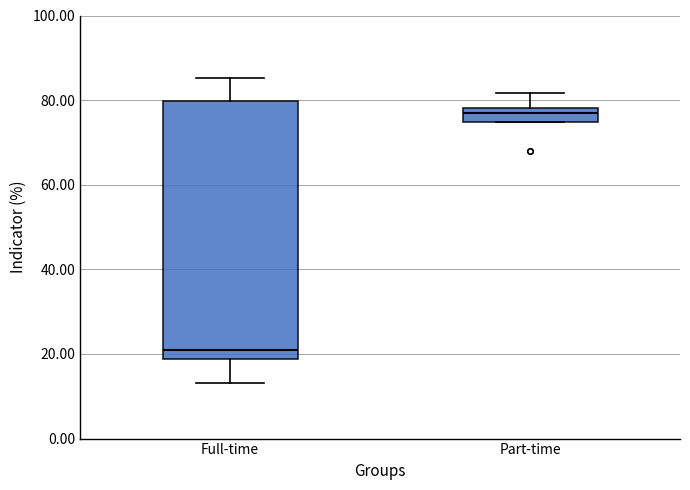

Reading left to right, transcribe this box plot: for each box, give where its median line is, the range the box spans, and where its two whiskers end, as read against the y-axis. The values are not printed on the chart, so give them approximately, as read against the axis.

Full-time: median 20, box 18 to 80, whiskers 14 to 86
Part-time: median 78 (just below the box's upper edge), box 74 to 78, whiskers 74 to 82